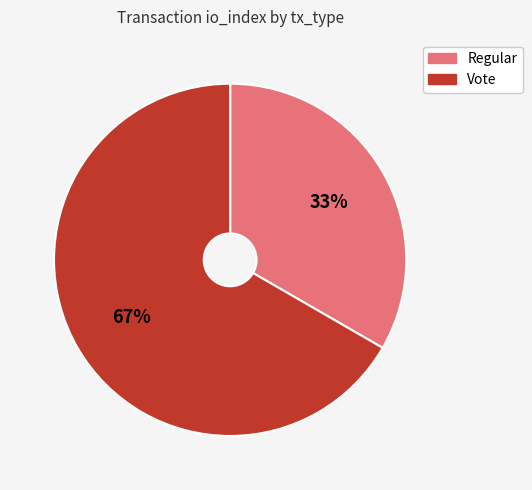

To the nearest percent, what portion does Vote represent?

67%